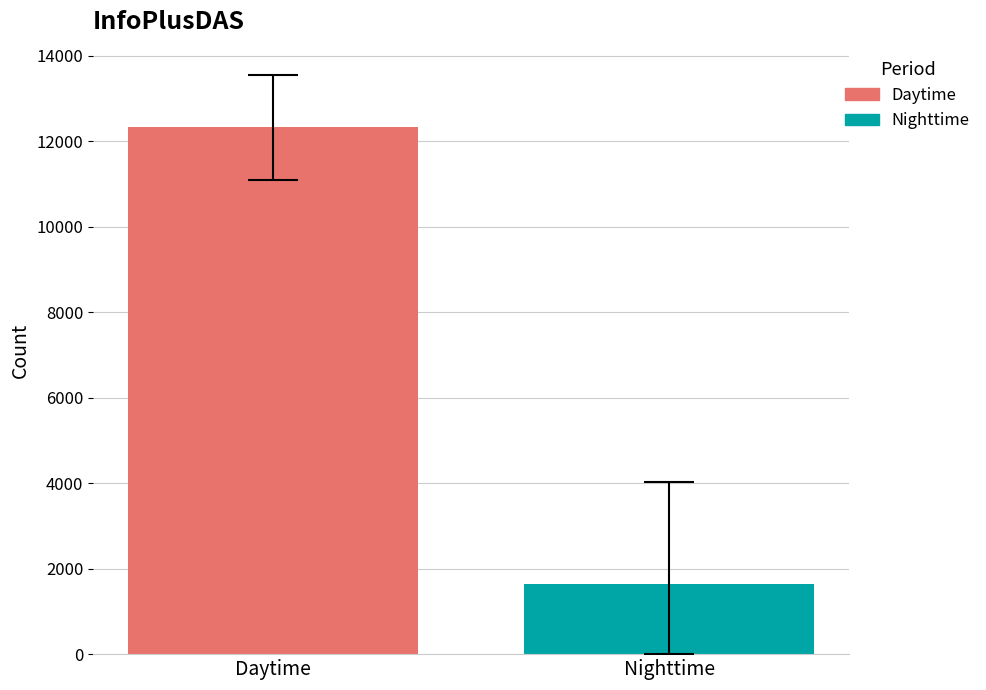

Which series has the largest range (max minus min)?

Daytime